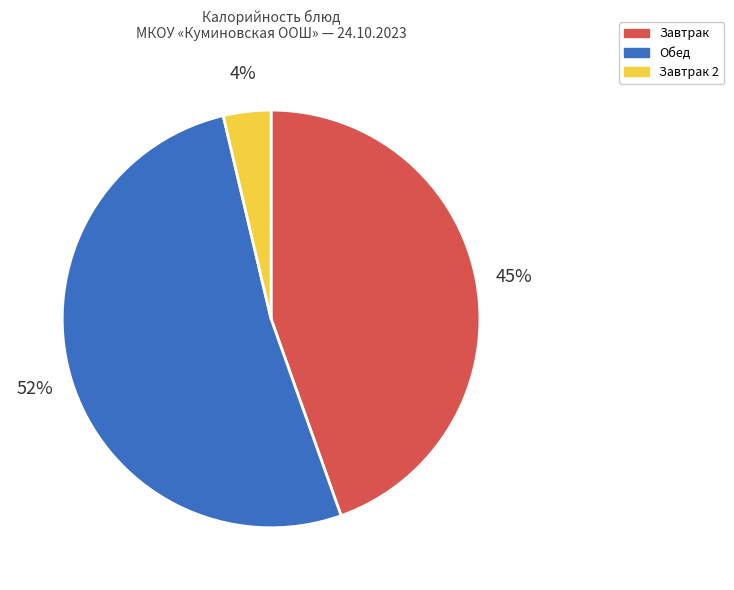

Is there a majority slice in this chart?

Yes